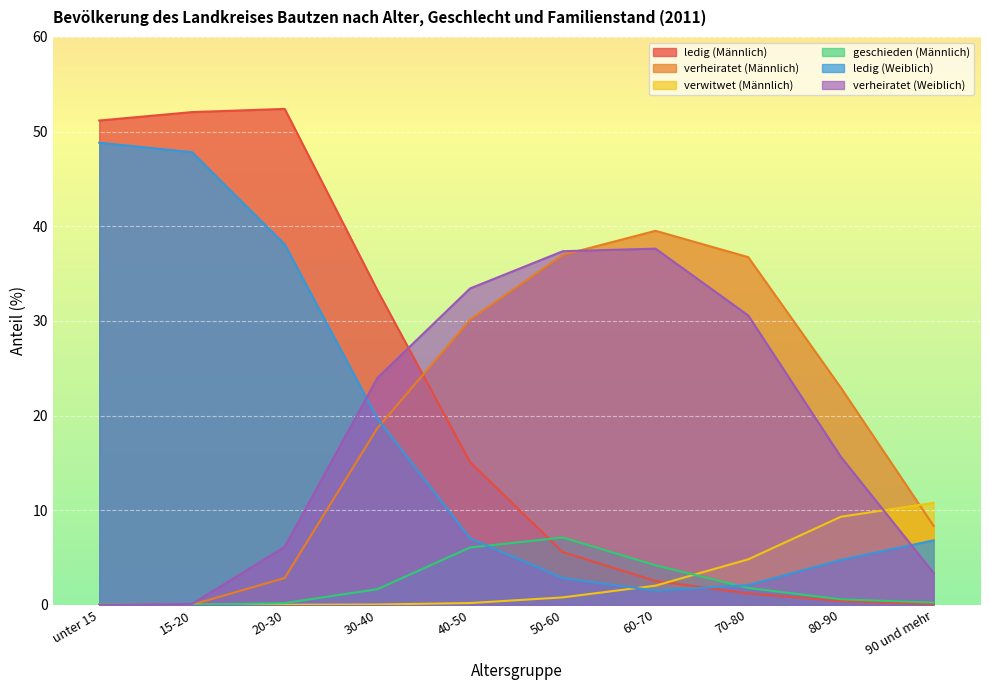

How many values in the ledig (Weiblich) series are below 7?

5